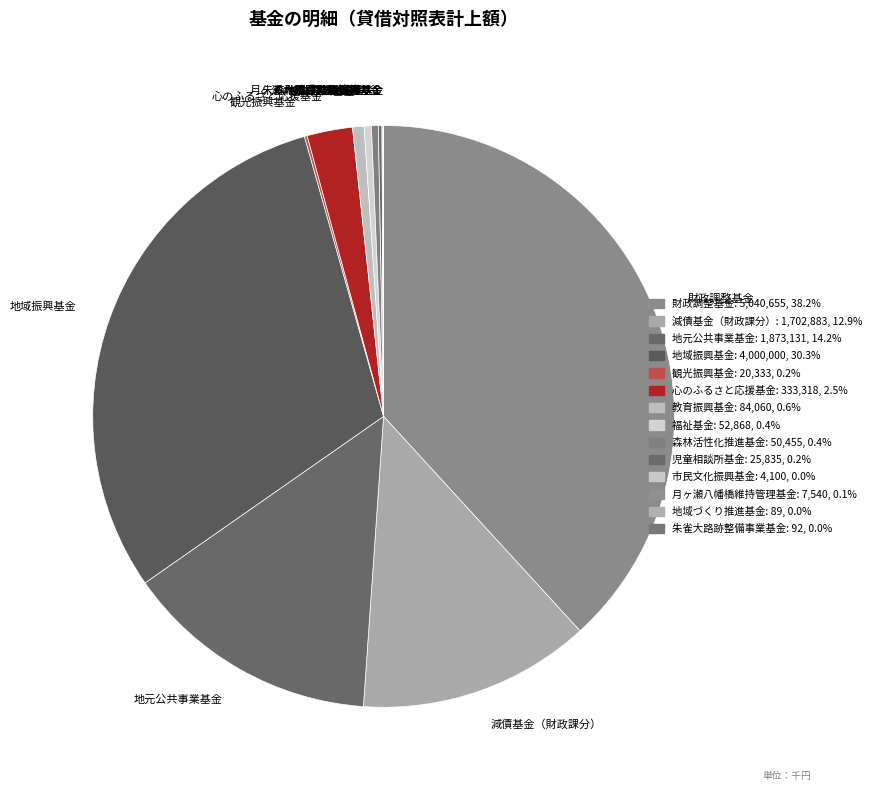

Is 地域振興基金 the majority of the pie?

No